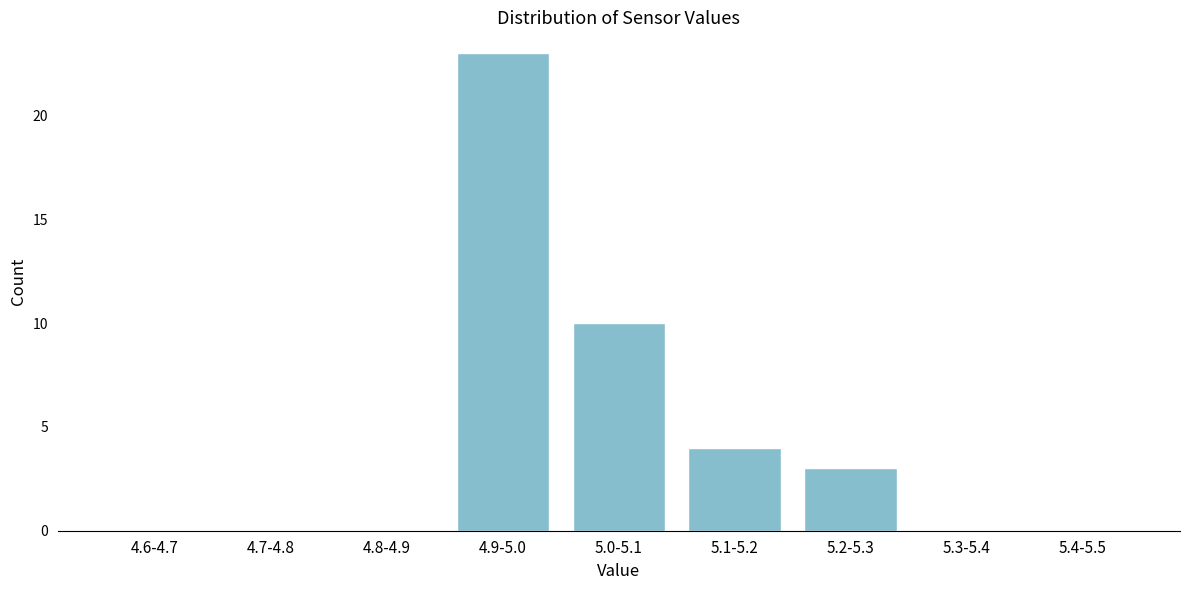

Reading left to right, list all the values displayed in this chart.

4.6-4.7=0	4.7-4.8=0	4.8-4.9=0	4.9-5.0=23	5.0-5.1=10	5.1-5.2=4	5.2-5.3=3	5.3-5.4=0	5.4-5.5=0